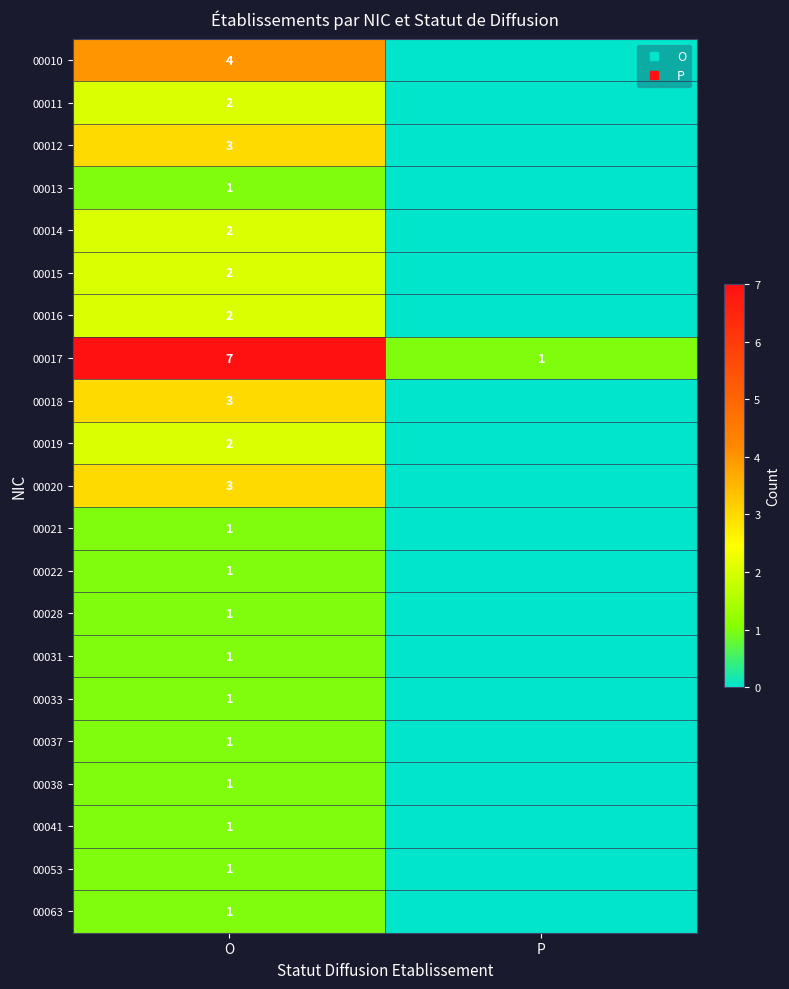

What is the sum of all 00053 values?

1